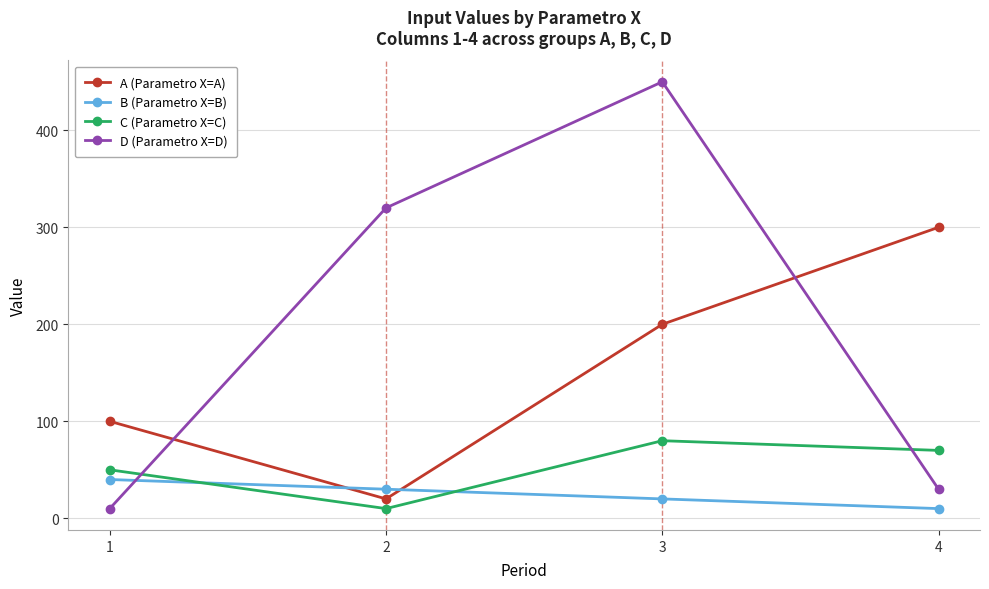

What is the lowest value of the A (Parametro X=A) series?

20